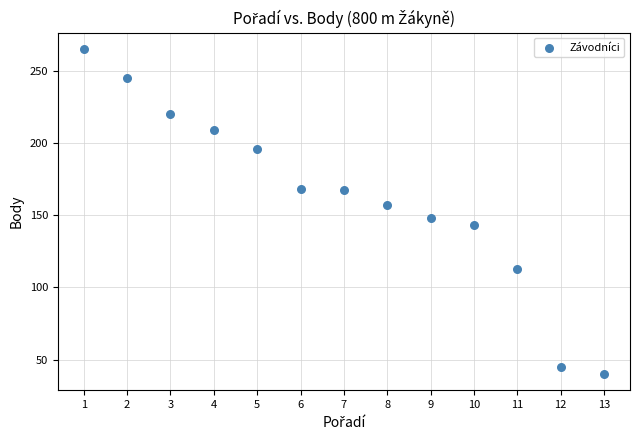

What is the range of X values (max minus min)?

12